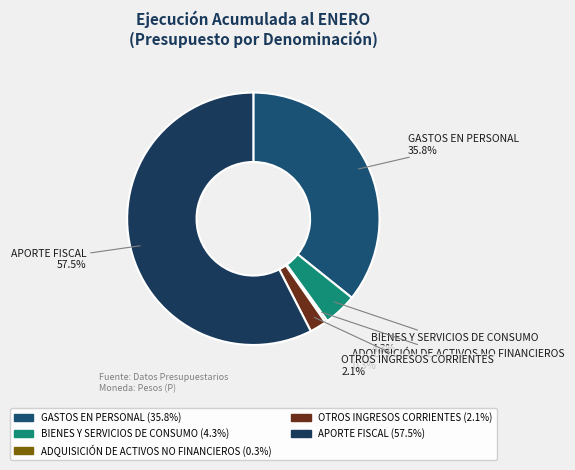

Approximately how many times larger is the value at BIENES Y SERVICIOS DE CONSUMO compared to OTROS INGRESOS CORRIENTES?

2.0